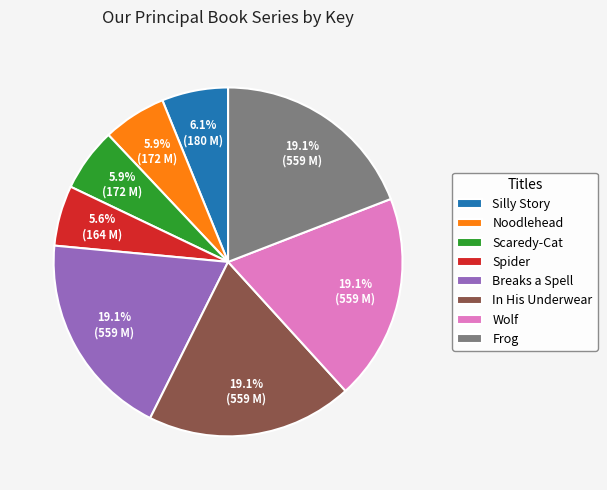

Combined, do Silly Story and Breaks a Spell account for over 50%?

No